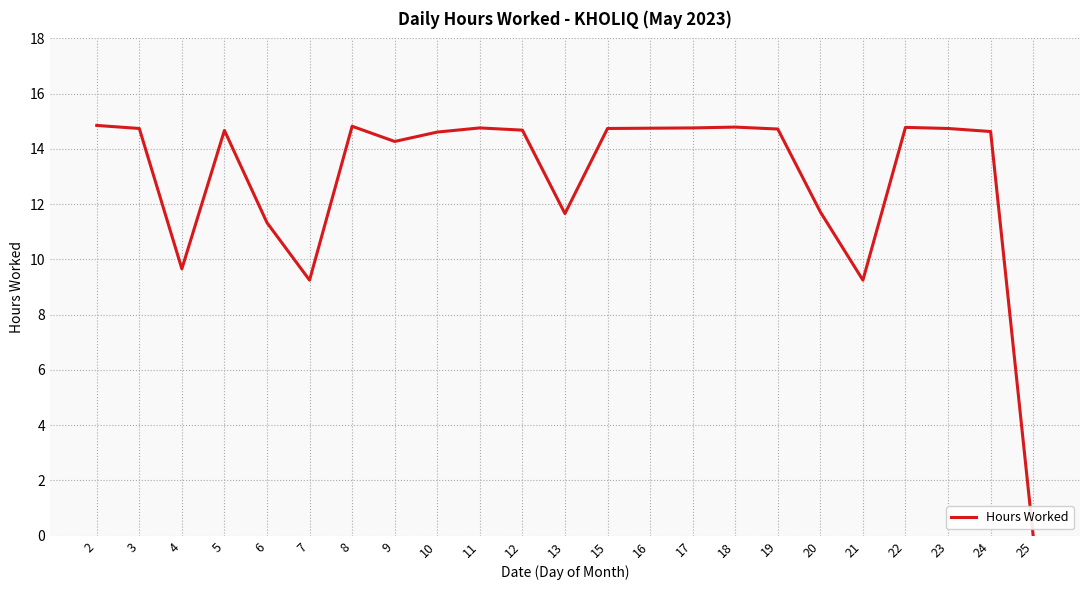

True or false: the data has more than 2 interior local peaks.

True